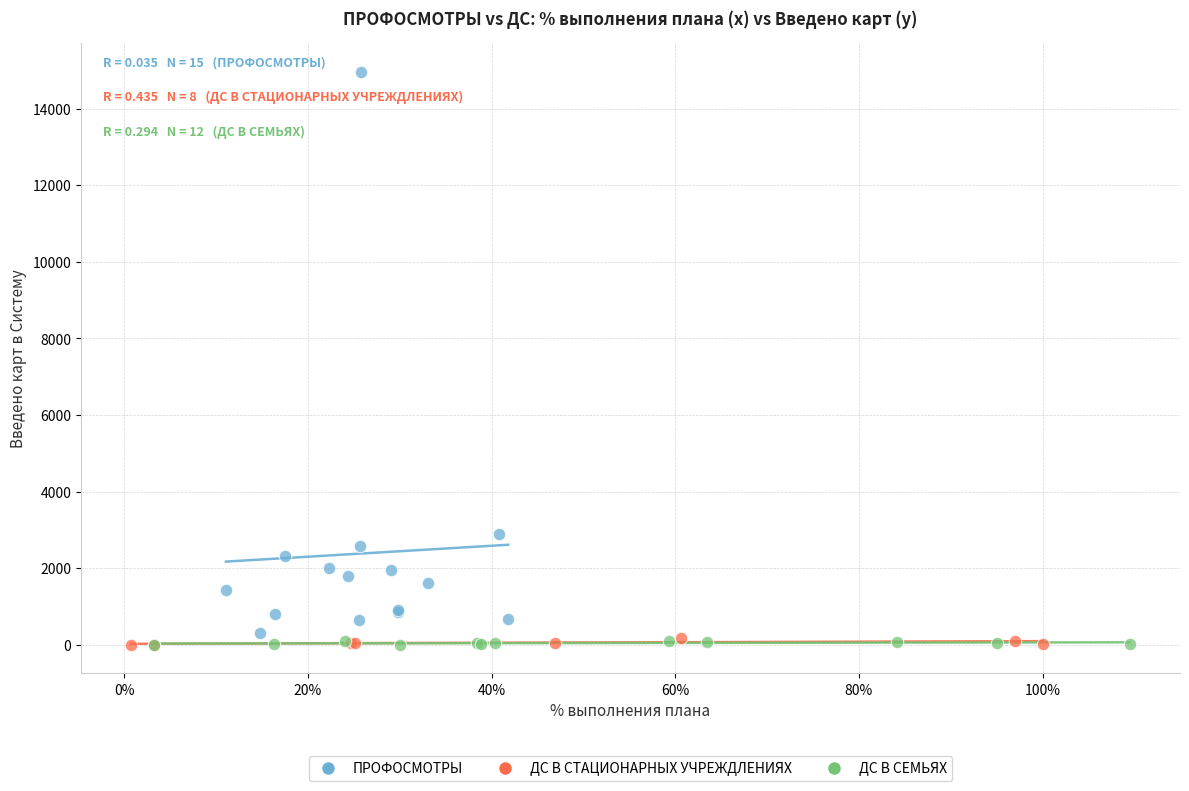

Which series reaches the maximum Y coordinate?

ПРОФОСМОТРЫ